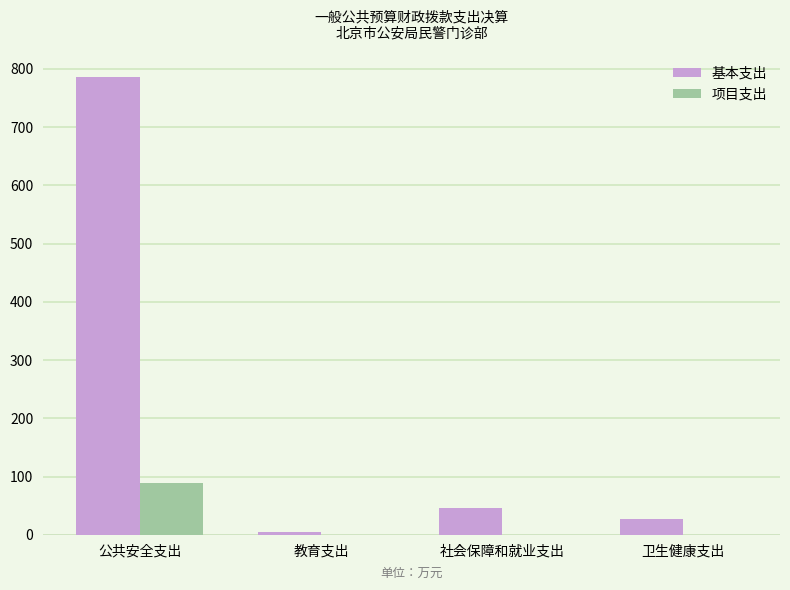

What is the average value of the 基本支出 series?

216.4